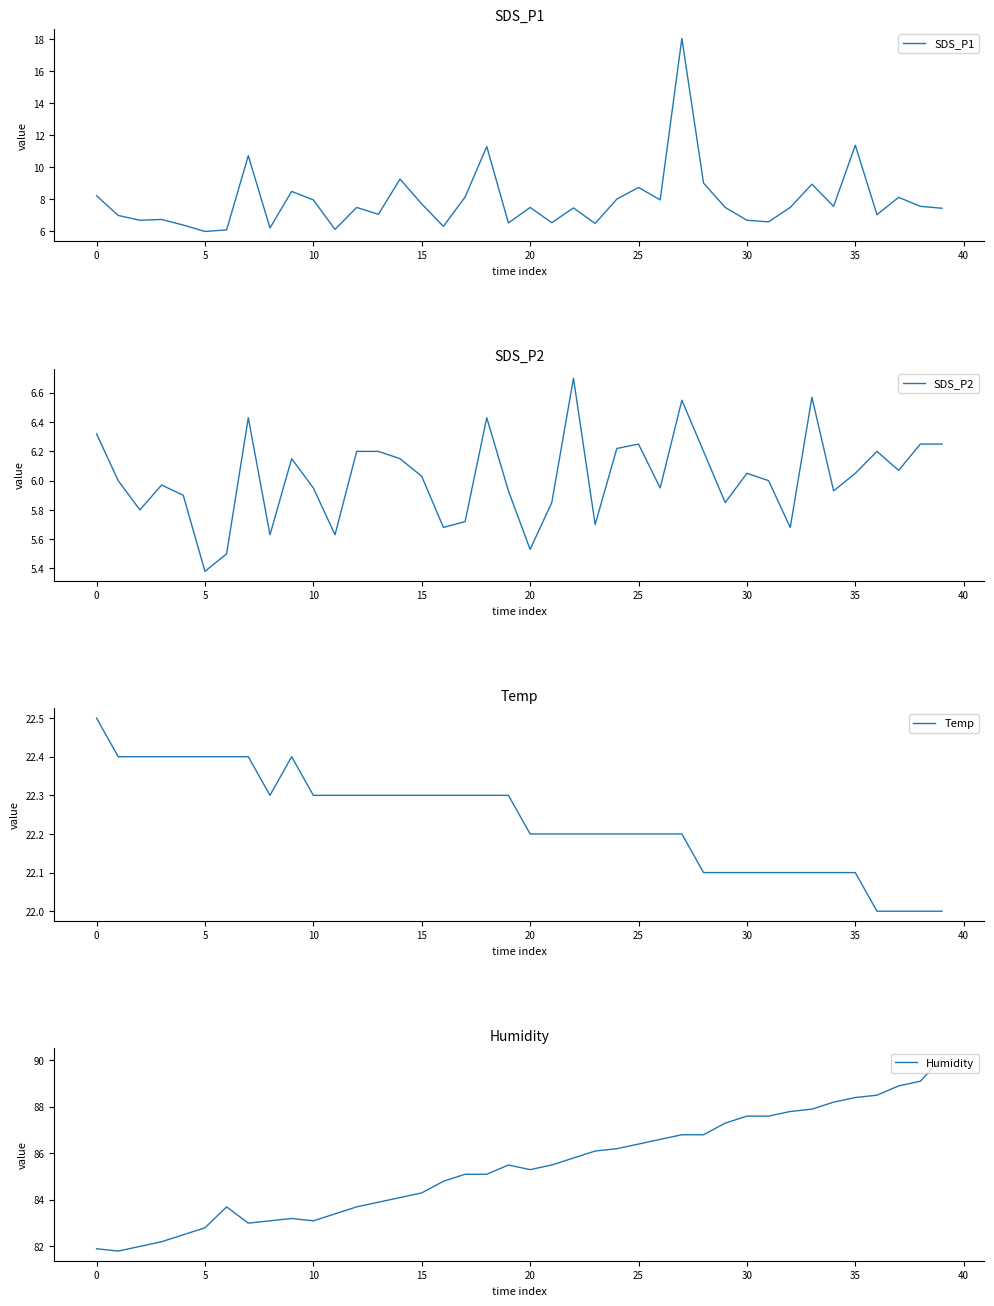

What is the maximum value for SDS_P1?

18.1